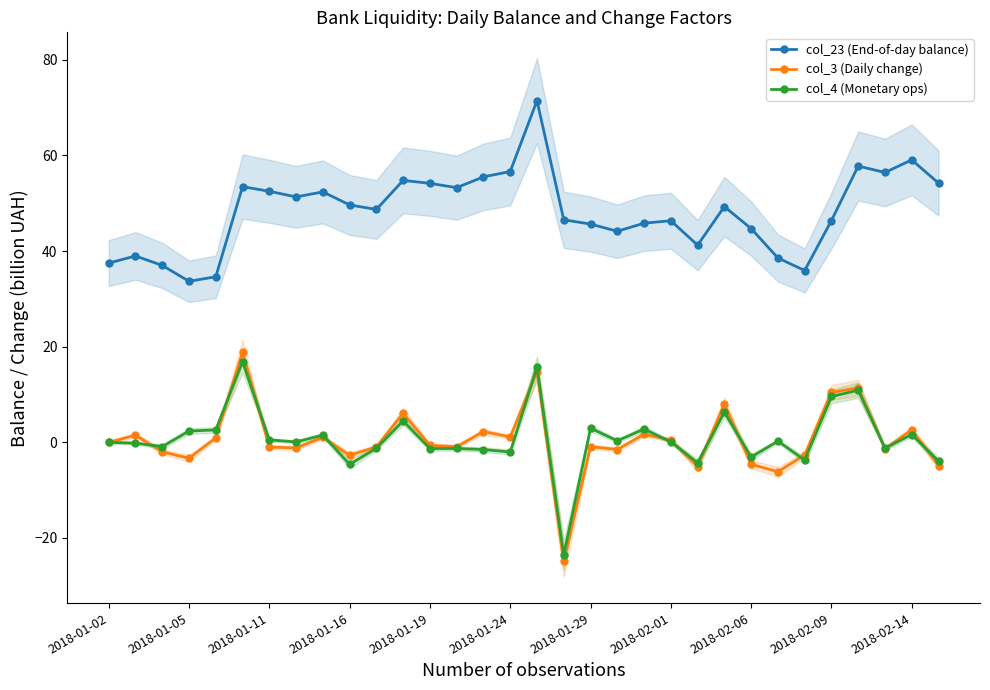

Which series has the widest spread of values?

col_3 (Daily change)